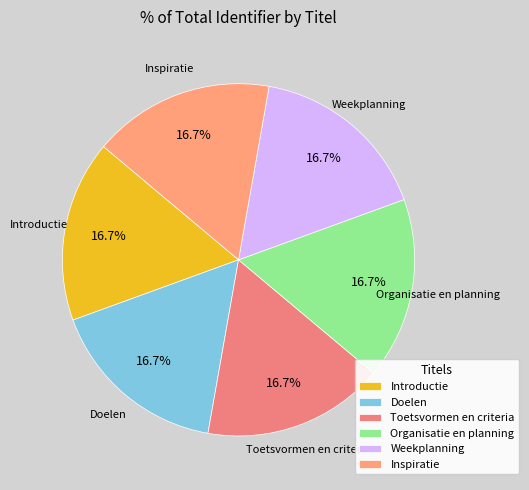

What portion of the pie excludes Toetsvormen en criteria?

83.3%